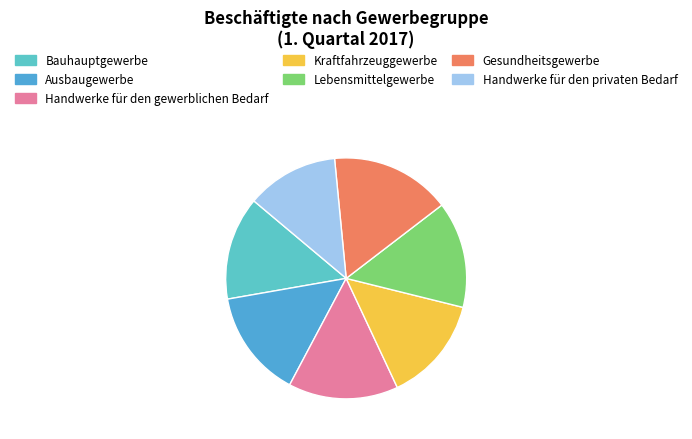

True or false: Gesundheitsgewerbe accounts for 16% of the total.

True